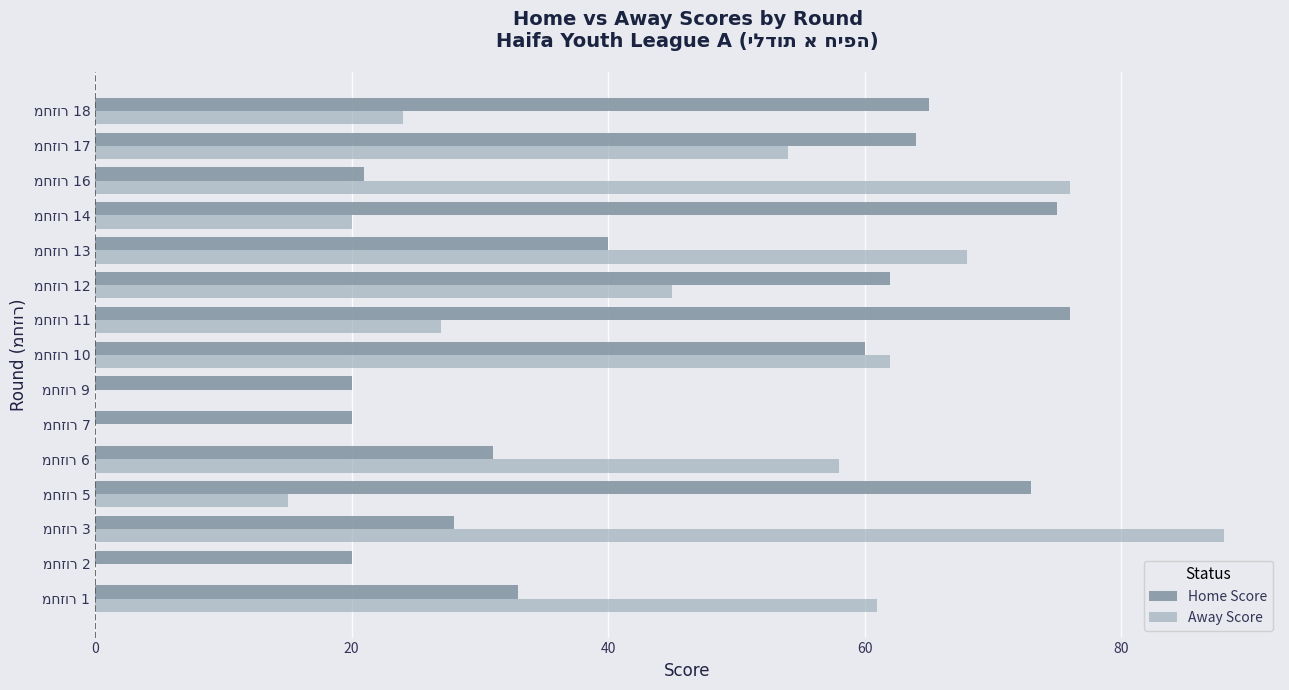

What is the greatest value displayed?

88